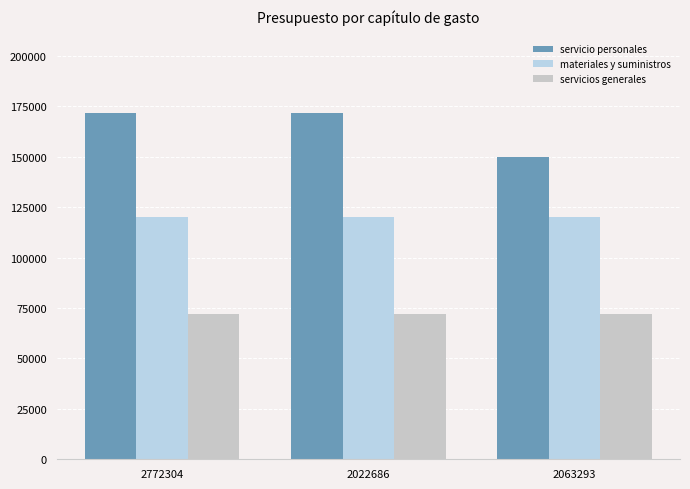

Reading left to right, what are all the values shown in this chart?

servicio personales: 2772304=171675	2022686=171675	2063293=150000
materiales y suministros: 2772304=120000	2022686=120000	2063293=120000
servicios generales: 2772304=72000	2022686=72000	2063293=72000